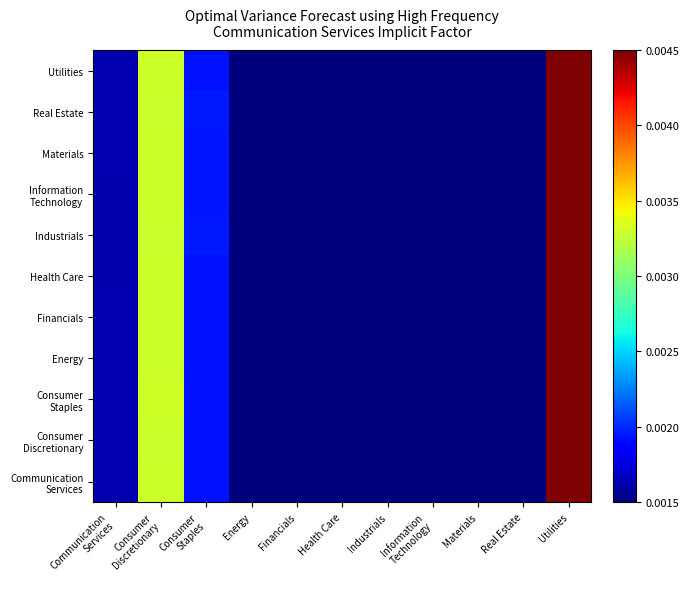

Which label corresponds to the smallest value in the chart?

Financials